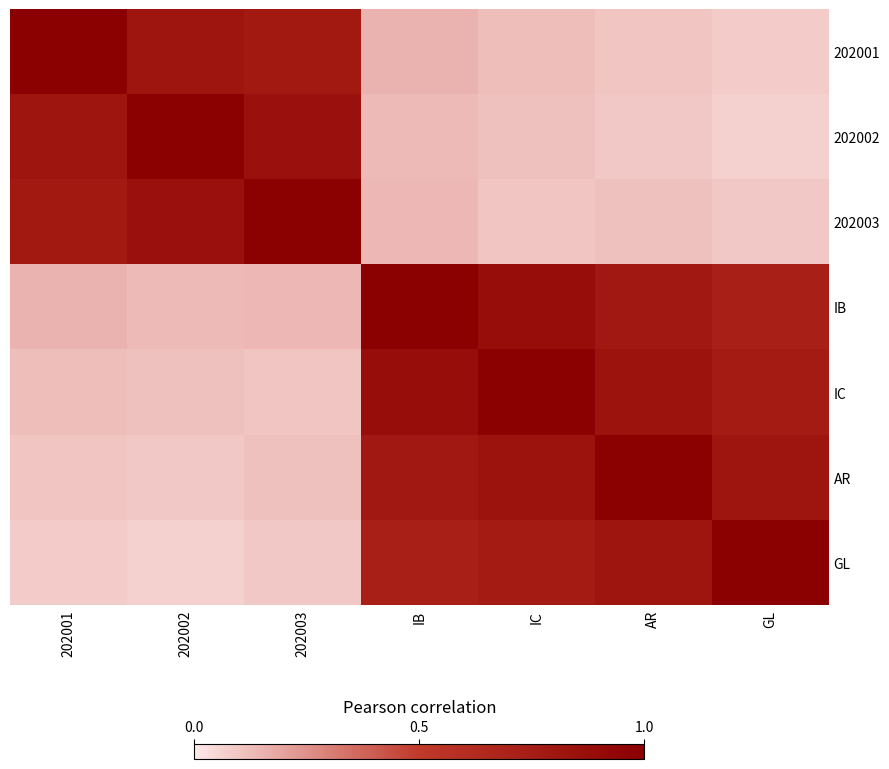

At GL, list the series in order from largest to smallest.

GL, AR, IC, IB, 202003, 202001, 202002